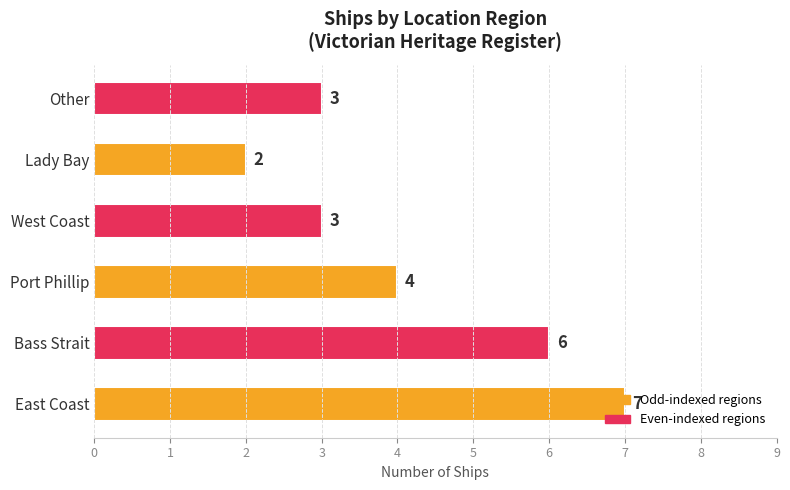

Is it true that the value at West Coast is 3?

True